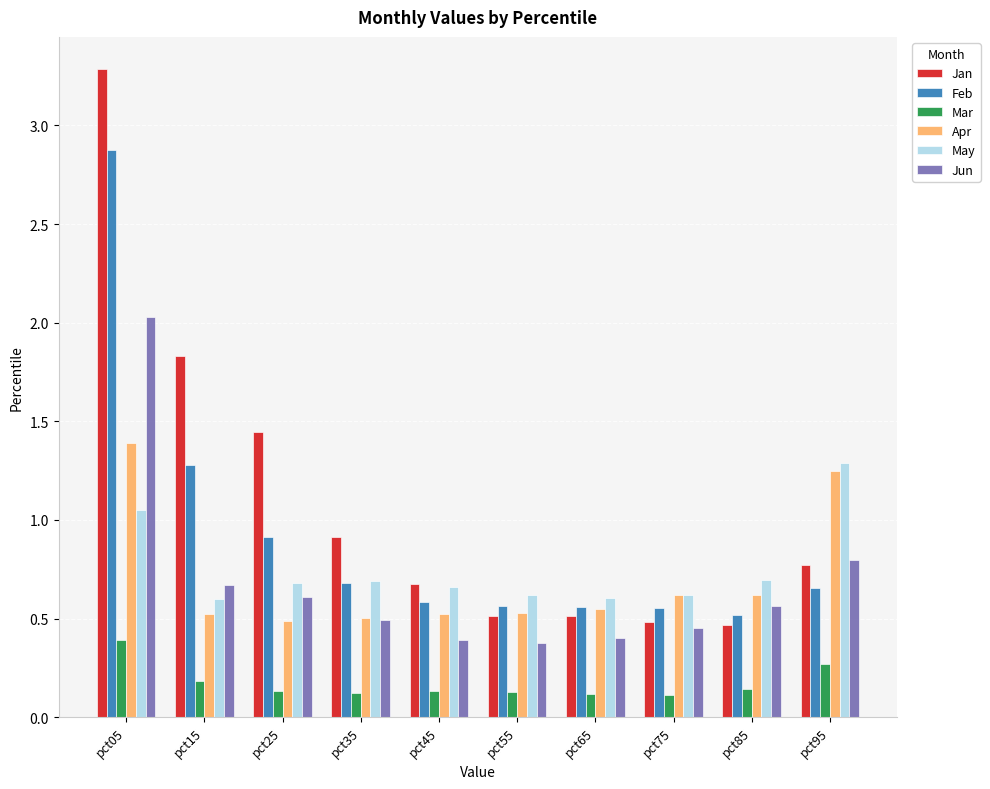

Which series changed the most between pct05 and pct15?

Feb